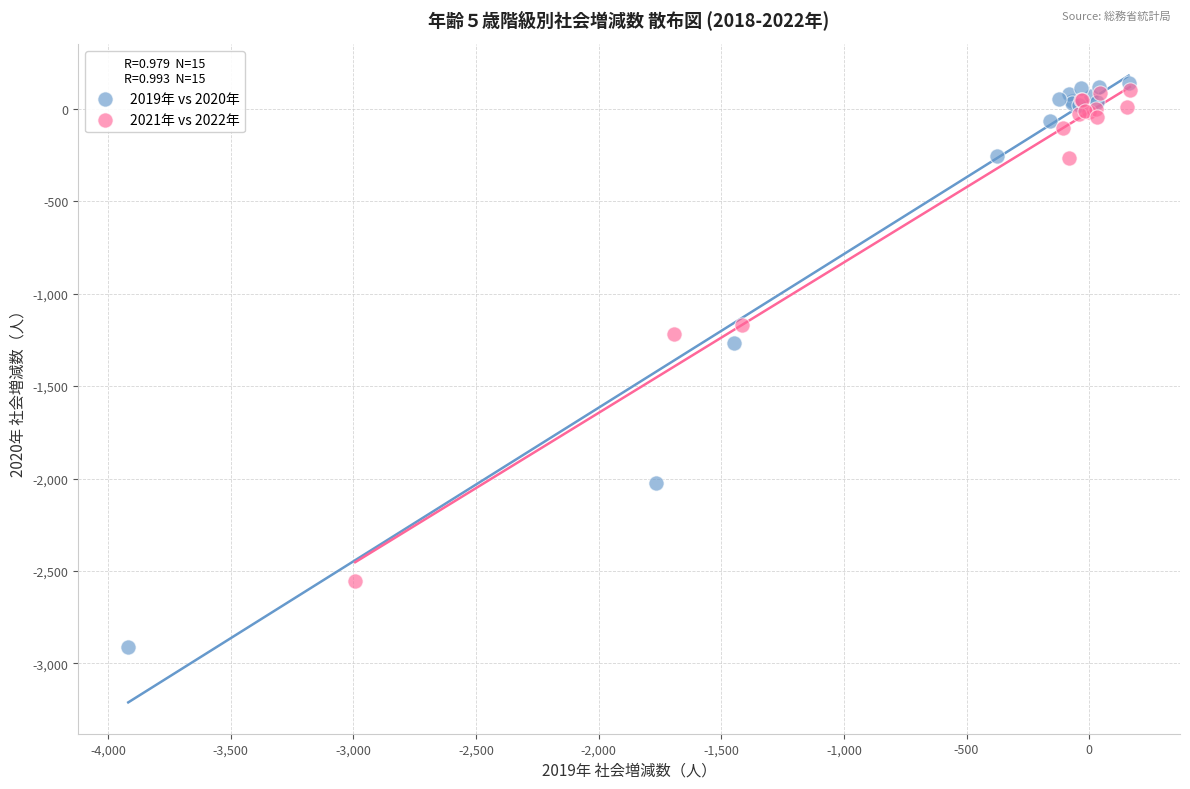

Which series has the largest Y range (max minus min)?

2019年 vs 2020年